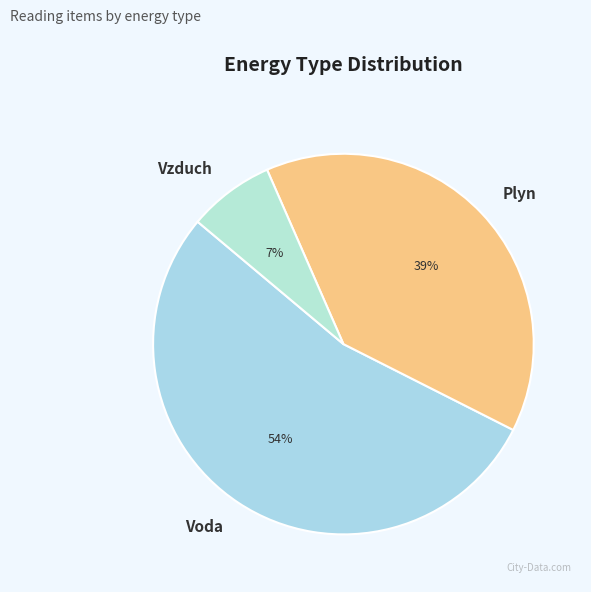

Combined, do Vzduch and Voda account for over 50%?

Yes